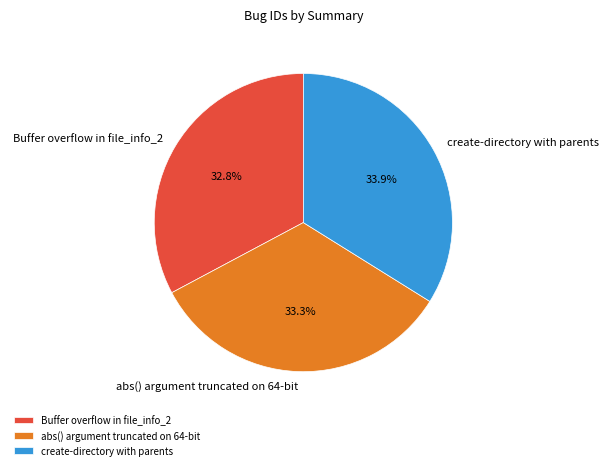

Is it true that create-directory with parents is 28% of the pie?

False